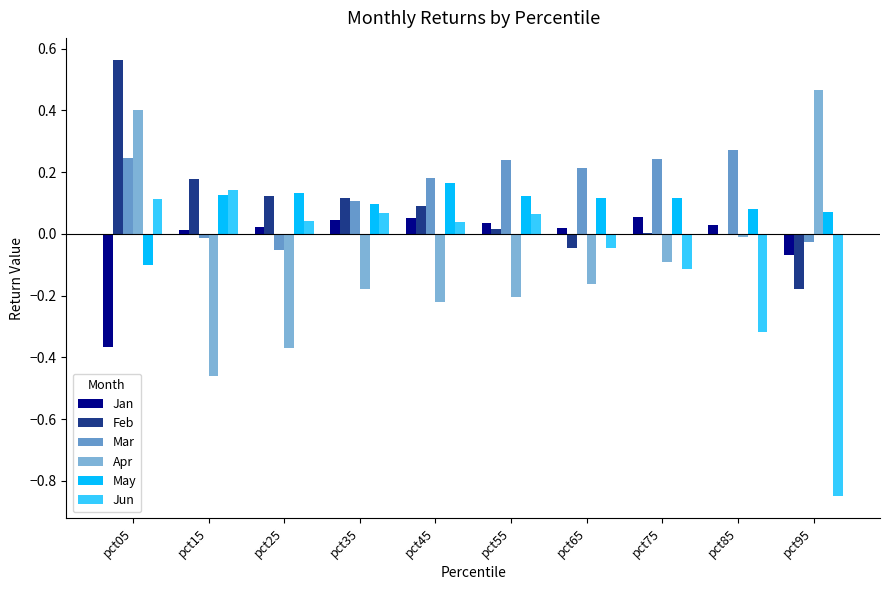

How many values in the Jan series exceed 0?

8